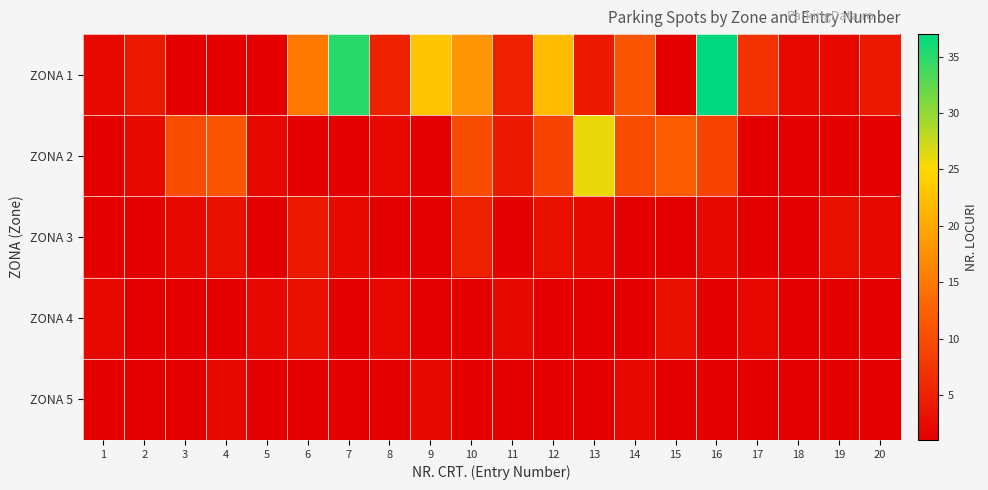

At 2, list the series in order from largest to smallest.

ZONA 1, ZONA 2, ZONA 3, ZONA 4, ZONA 5